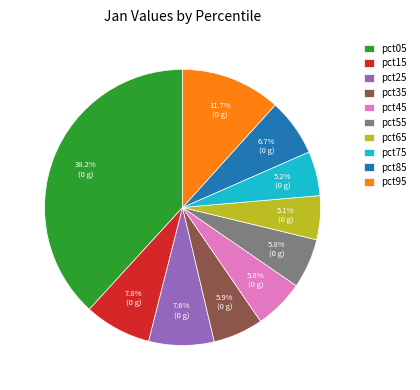

True or false: pct55 accounts for 6% of the total.

True